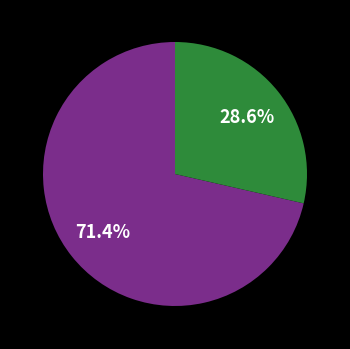

Is there a majority slice in this chart?

Yes